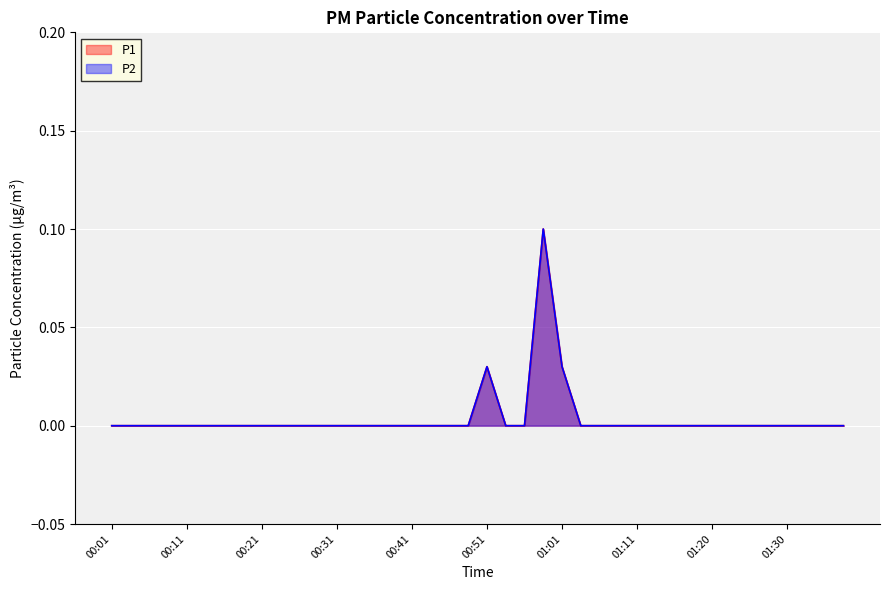

The P2 series shows -0.1 at 01:28. True or false?

False